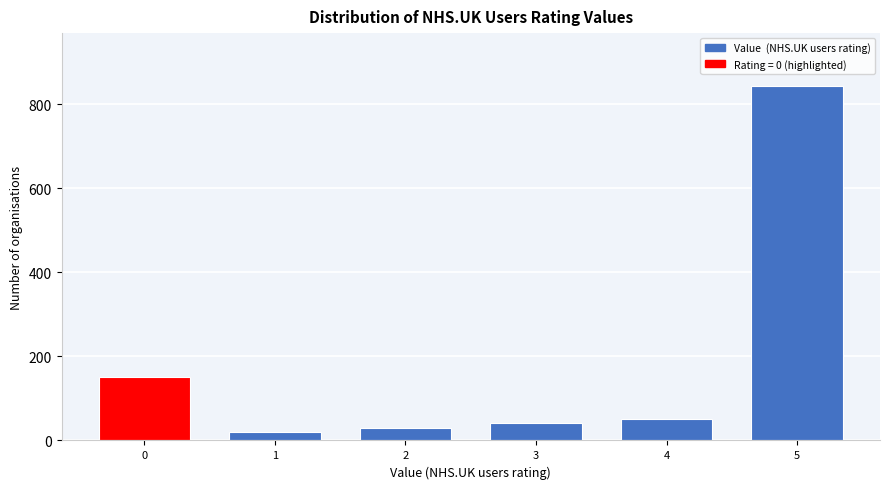

Reading left to right, what are all the values shown in this chart?

152	20	30	42	50	843